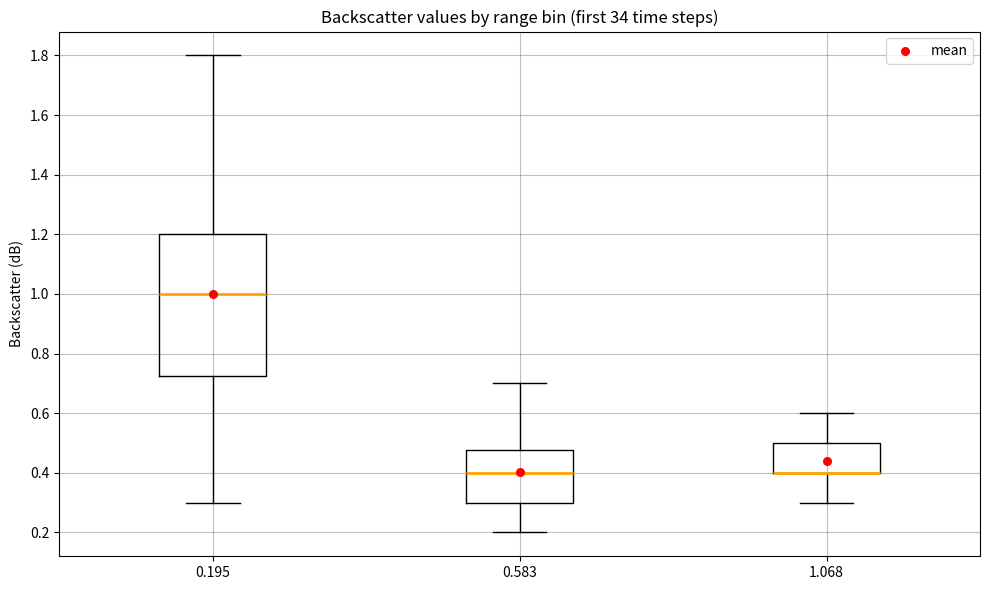

Reading left to right, read every box against the y-axis: the position of its median line, the range the box covers, and the ends of its whiskers. The values are not printed on the chart, so give them approximately, as read against the axis.

0.195: median 1.00, box 0.72 to 1.20, whiskers 0.30 to 1.80
0.583: median 0.40, box 0.30 to 0.48, whiskers 0.20 to 0.70
1.068: median 0.40 (drawn on the box's lower edge), box 0.40 to 0.50, whiskers 0.30 to 0.60